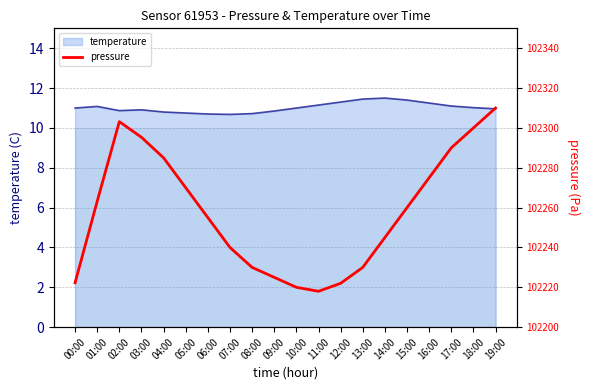

What is the value of the 12th point from the left?

102218.0